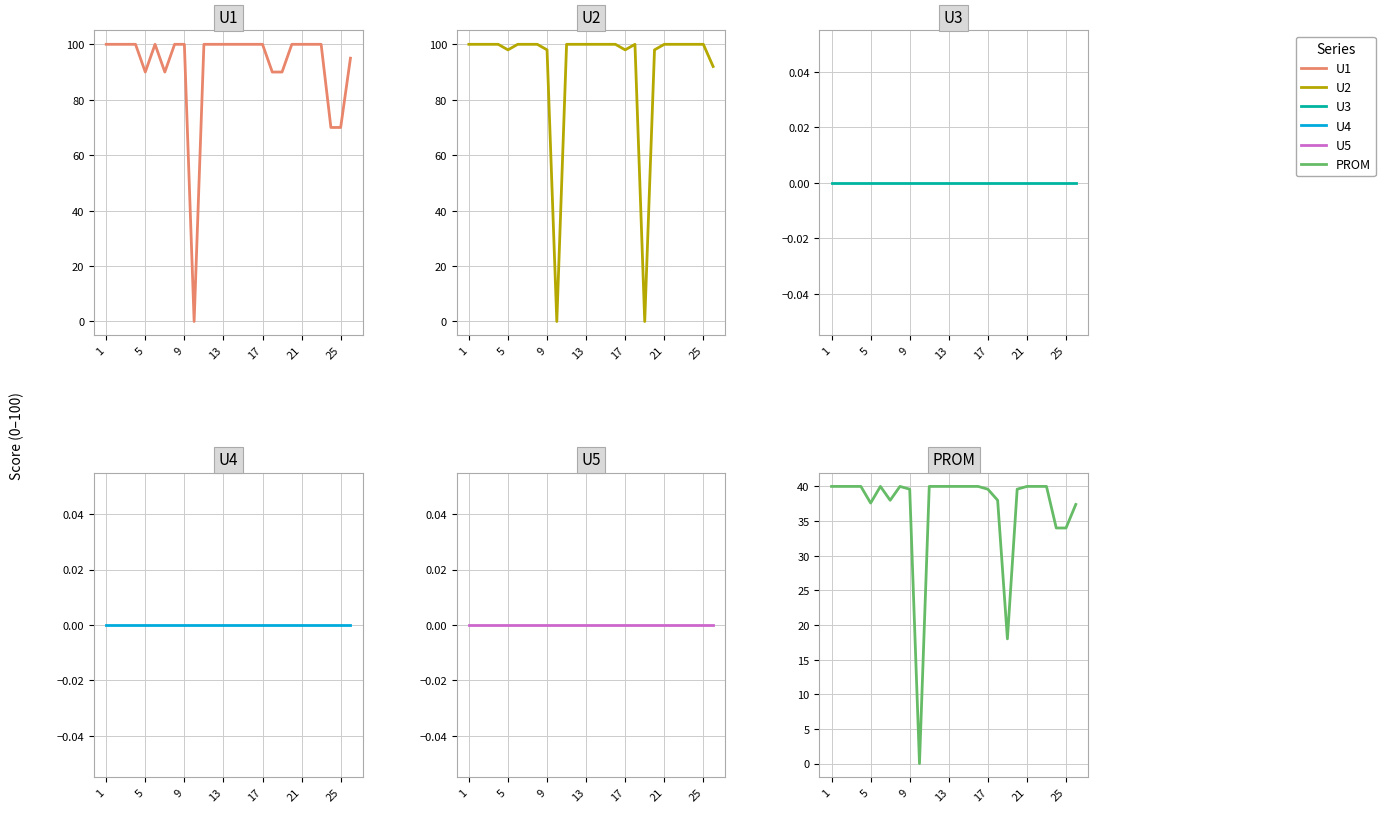

What is the value of the PROM point at the 3rd from the left?

40.0